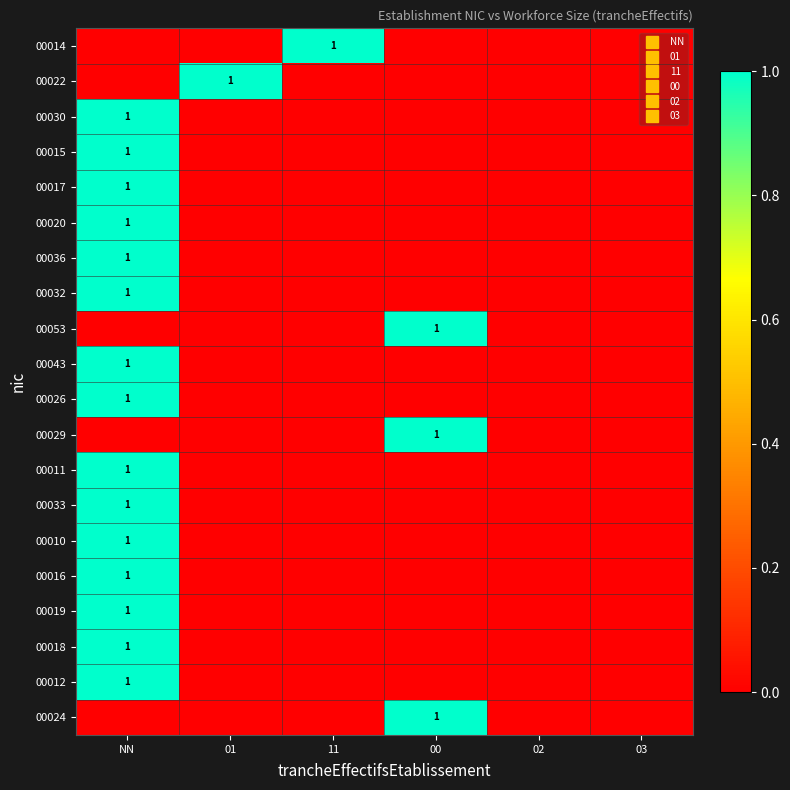

What is the maximum value shown in the chart?

1